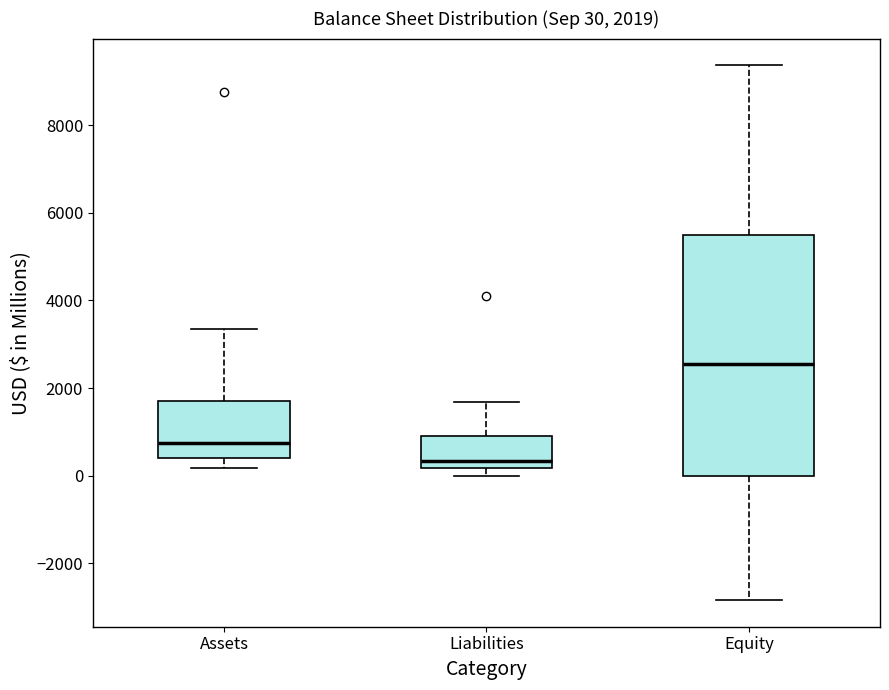

Comparing the boxes themselves (not the whiskers), which one is the tallest?

Equity